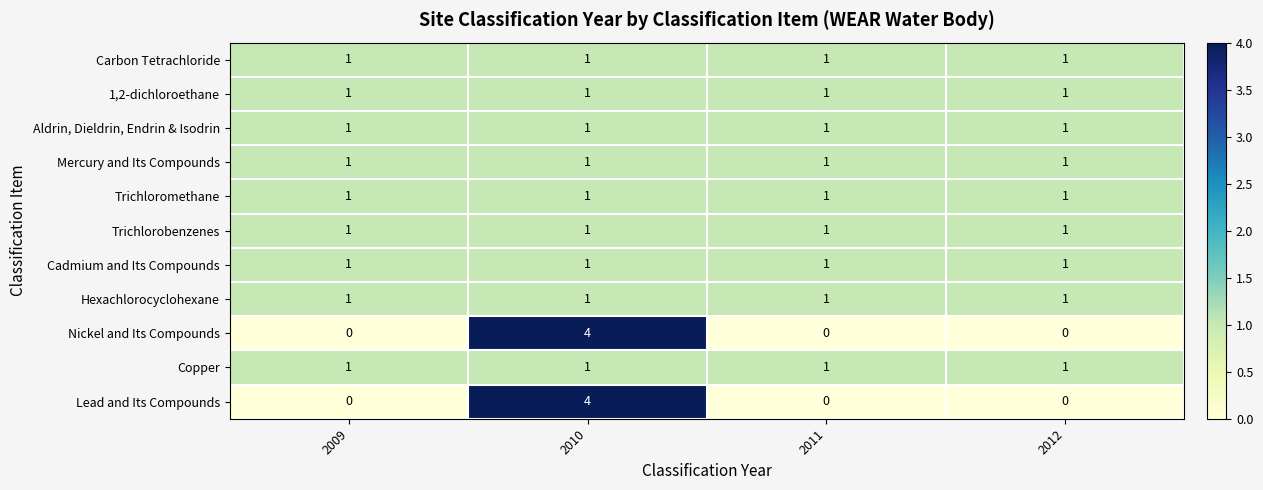

What is the spread (max minus min) of values at 2010?

3